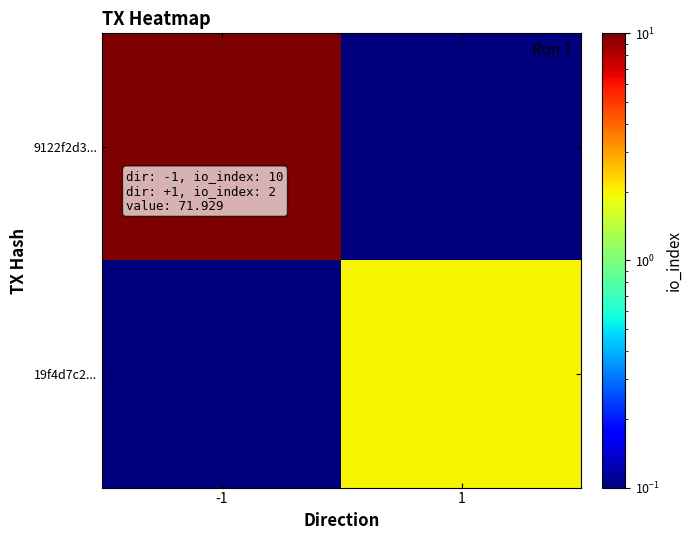

Which series has the largest total across all categories?

9122f2d3...